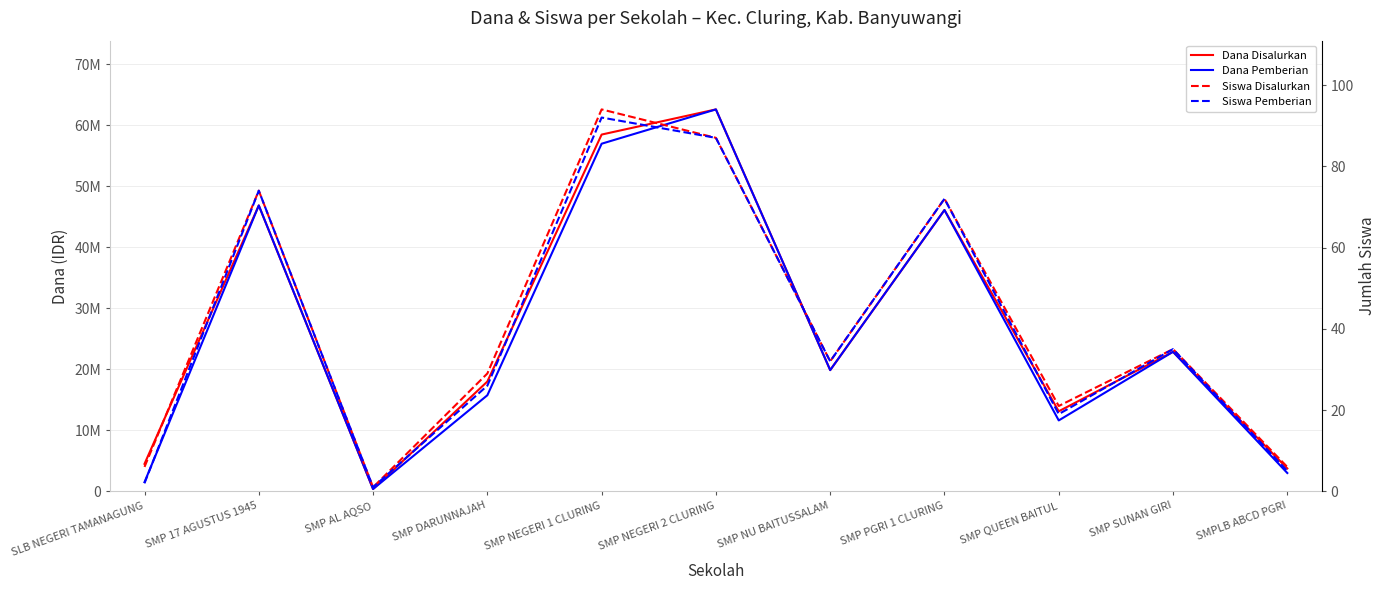

What is the sum of the Dana Pemberian values at SMP NEGERI 1 CLURING and SMP QUEEN BAITUL?

68625000